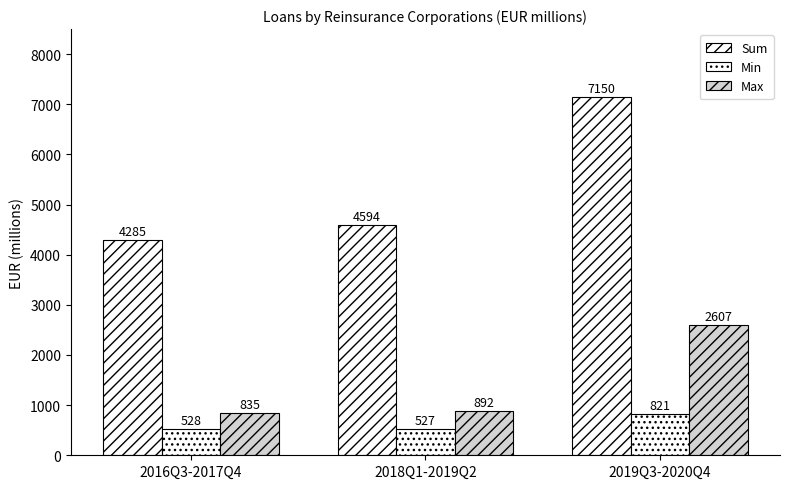

How many bars are there in total?

9